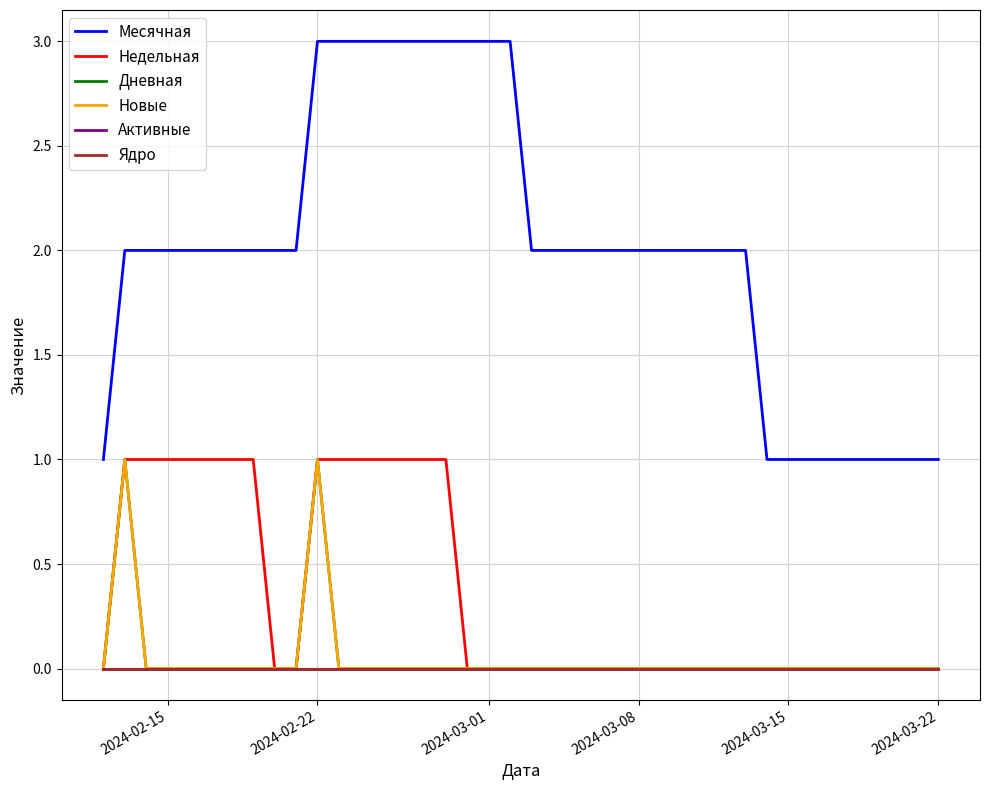

Is this an area chart (filled region under the line)?

No